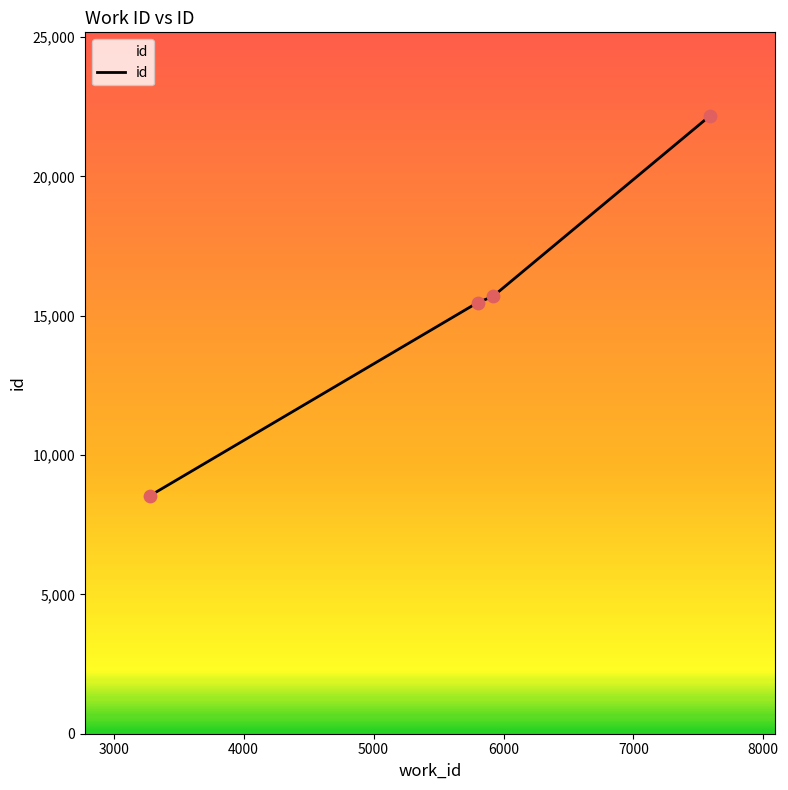

What is the difference between the maximum and minimum values?

13630